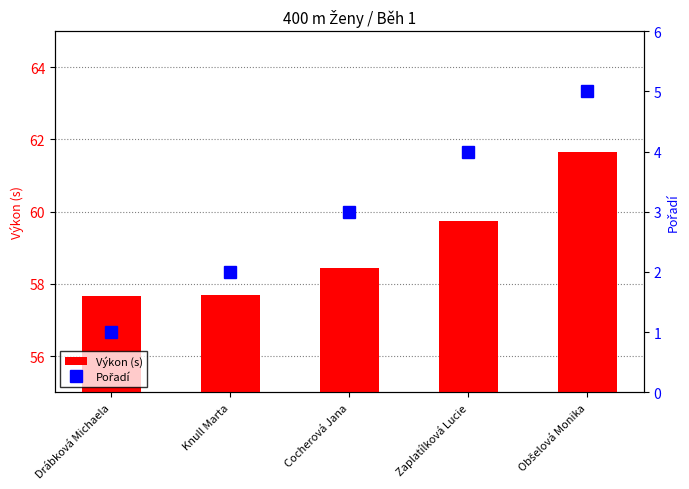

What is the value of the Pořadí bar at the 2nd from the left?

2.0